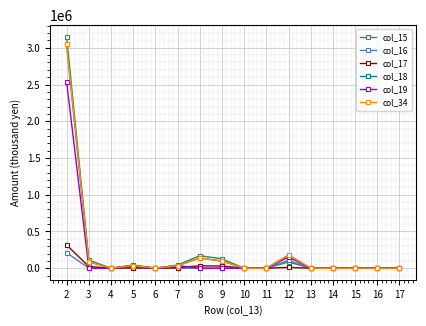

Rank the series at 8 from highest to lowest value.

col_15, col_18, col_34, col_17, col_16, col_19